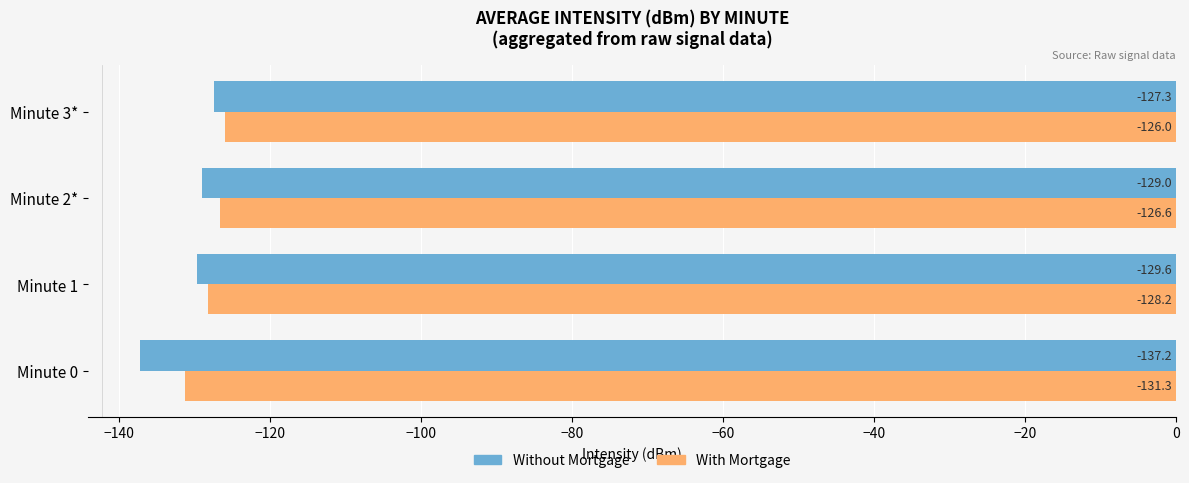

Which category has the highest value in the Without Mortgage series?

Minute 3*